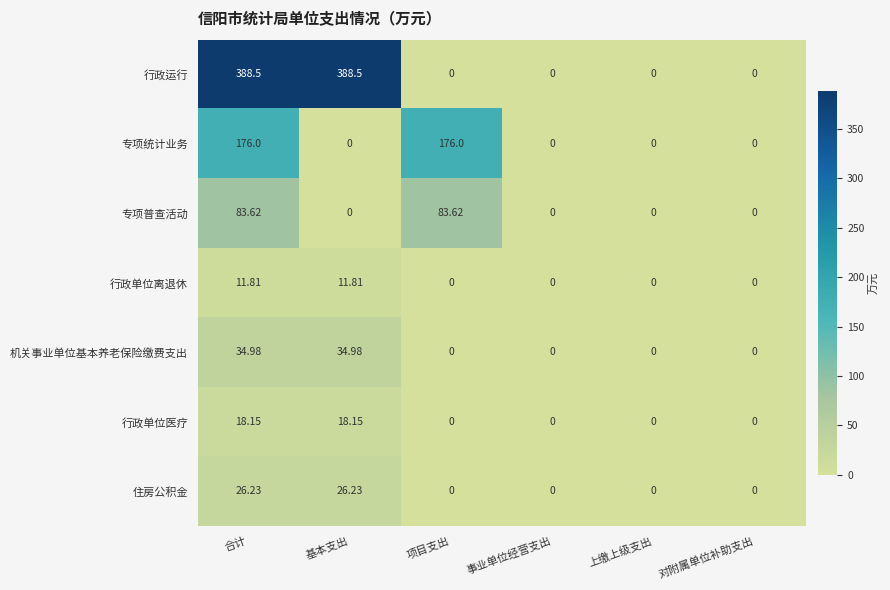

Between 基本支出 and 对附属单位补助支出, which series saw the biggest shift?

行政运行